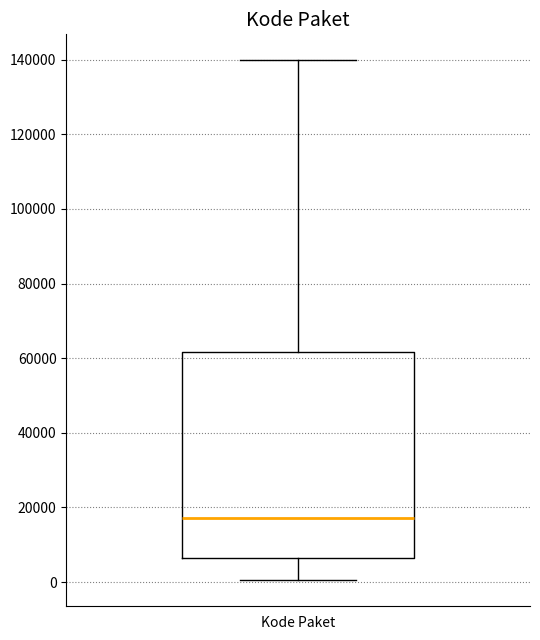

Read this box plot against the y-axis: the position of the median line, the range covered by the box, and the ends of both whiskers. The values are not printed on the chart, so give them approximately, as read against the axis.

median 18000, box 6000 to 62000, whiskers 0 to 140000